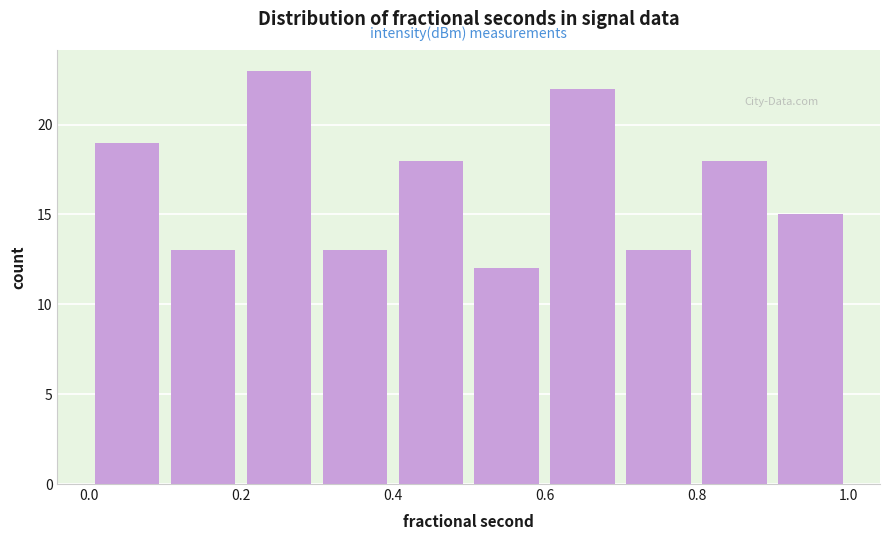

Reading left to right, transcribe this chart: for each bar, give the range it covers on the x-axis and its height. The values are not printed on the chart, so give them approximately, as read against the axis.

0.0 to 0.1: 19
0.1 to 0.2: 13
0.2 to 0.3: 23
0.3 to 0.4: 13
0.4 to 0.5: 18
0.5 to 0.6: 12
0.6 to 0.7: 22
0.7 to 0.8: 13
0.8 to 0.9: 18
0.9 to 1.0: 15